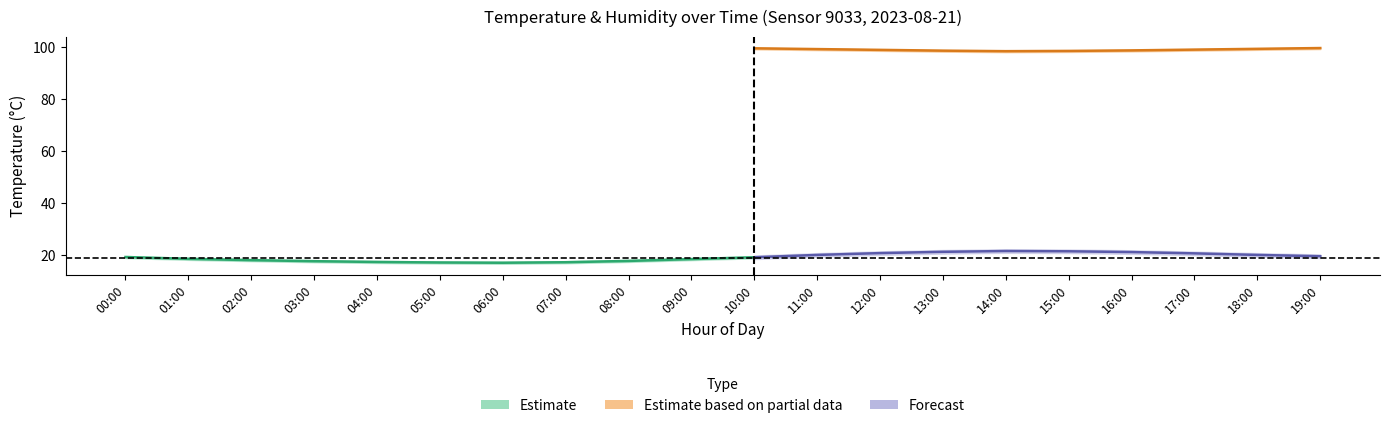

How many interior local valleys does the temperature_lower series have?

1